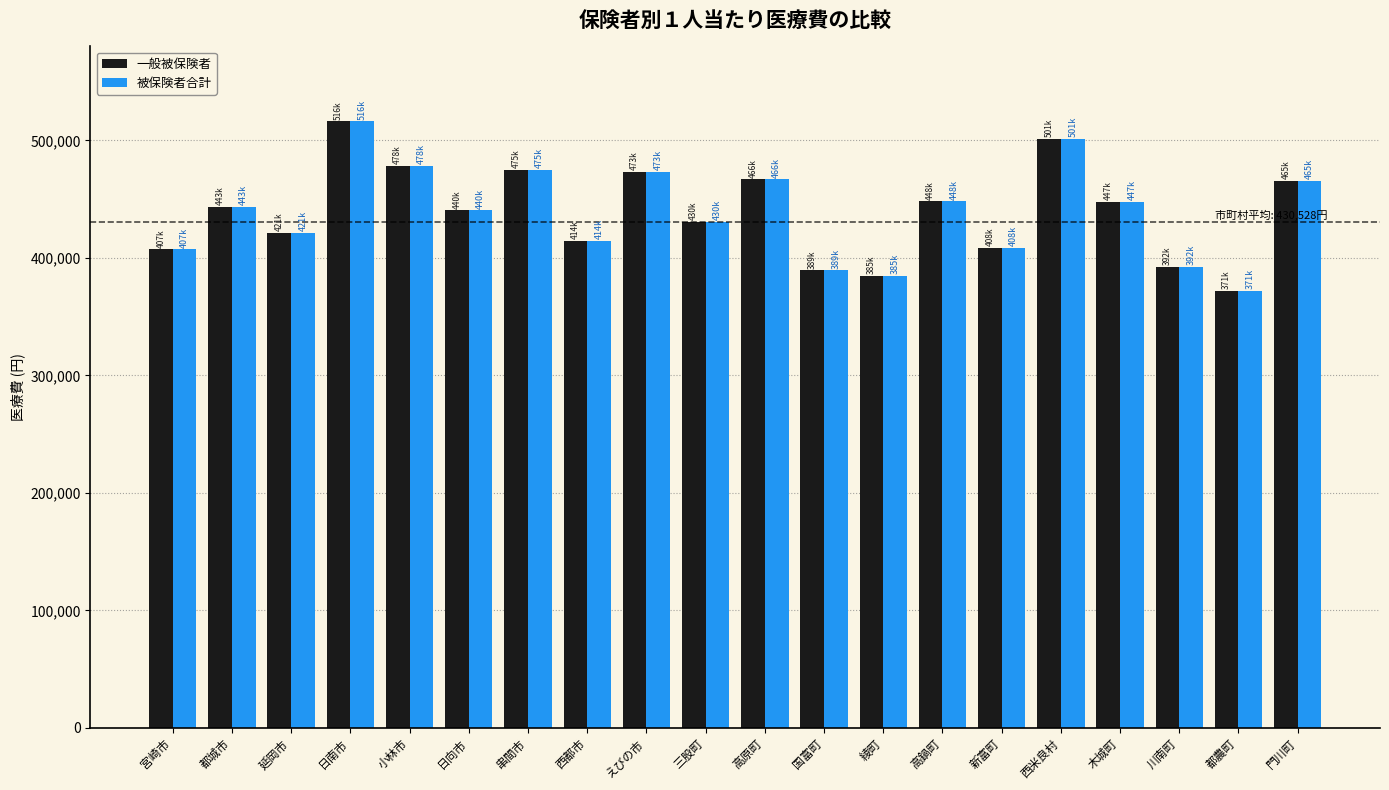

The 被保険者合計 series shows 473108 at えびの市. True or false?

True